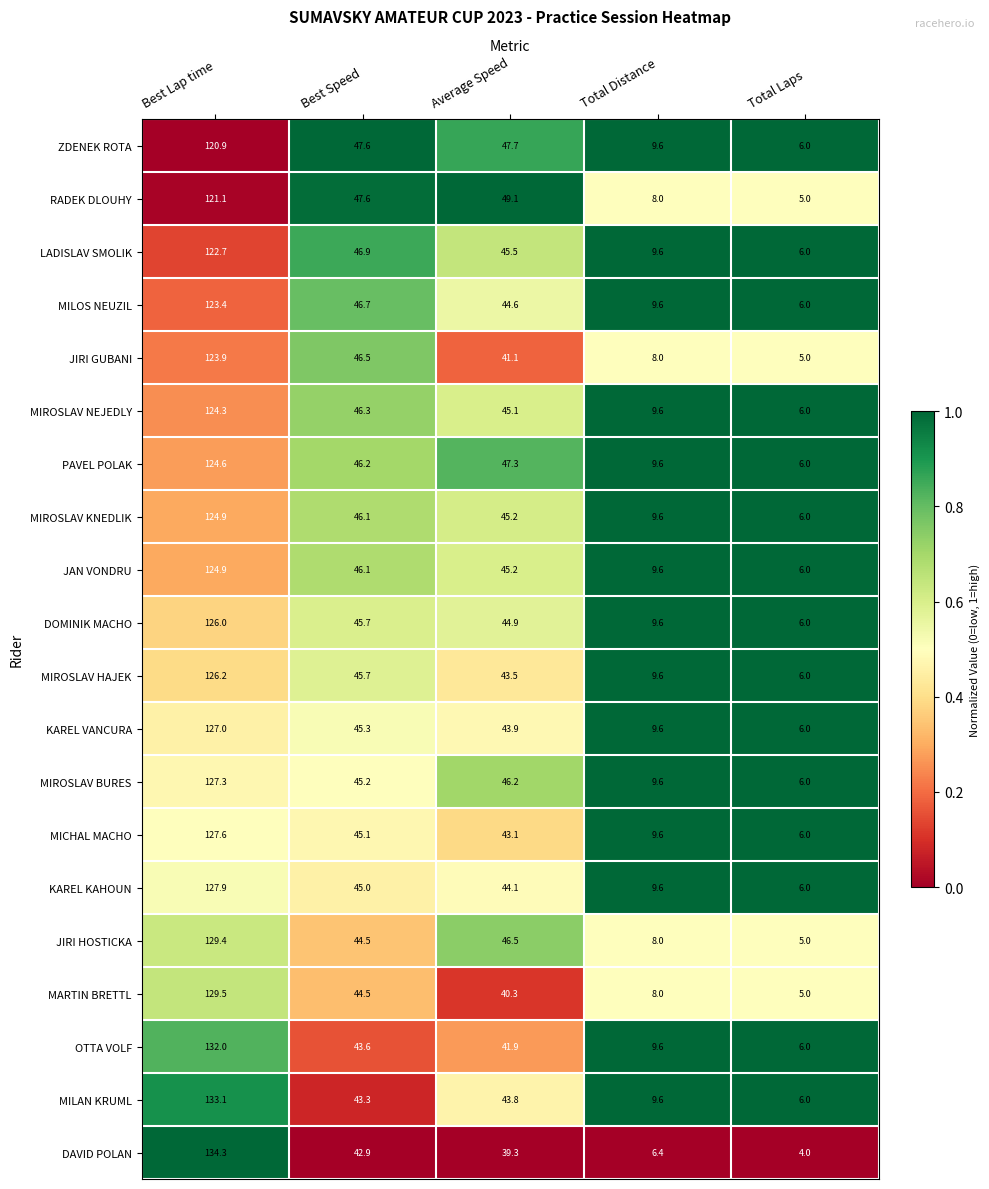

What is the total value across all series at Average Speed?

888.3